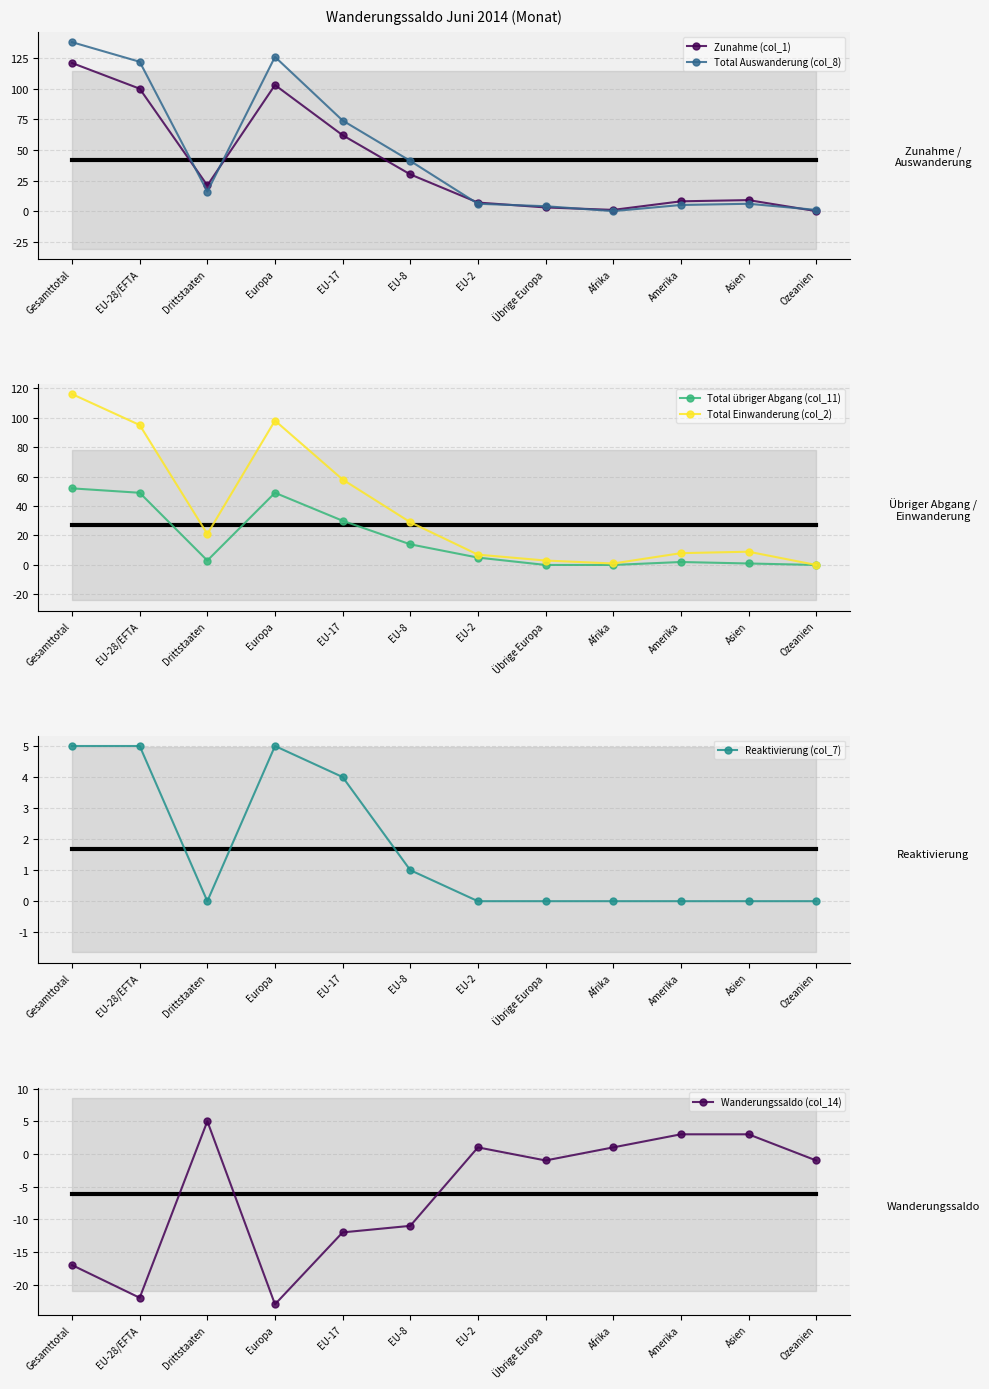

How many values in the Zunahme (col_1) series exceed 21?

5